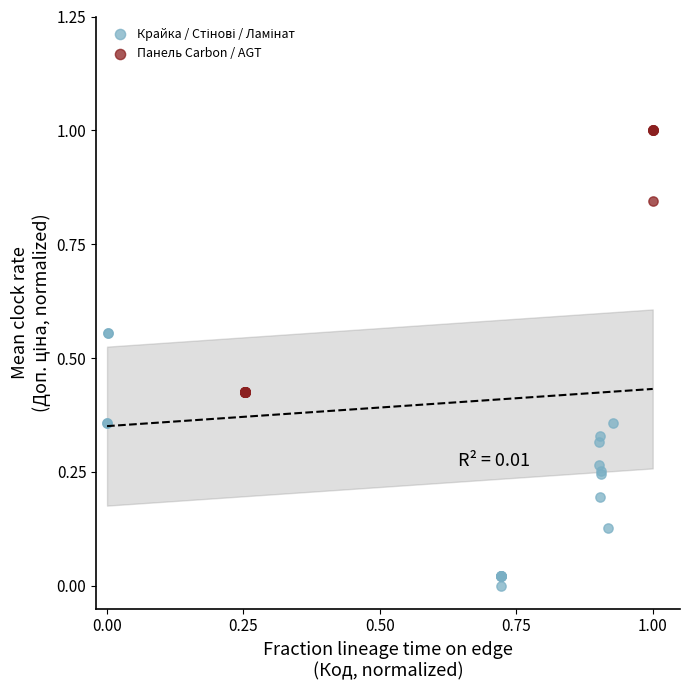

Which series contains the highest Y value?

Панель Carbon / AGT